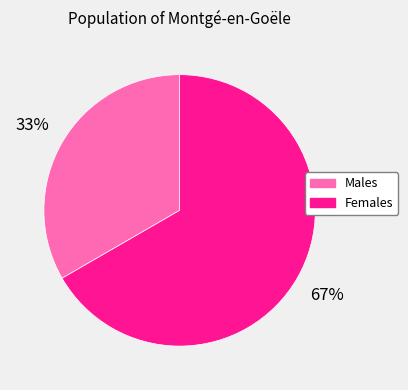

Is there any slice that represents more than half of the pie?

Yes